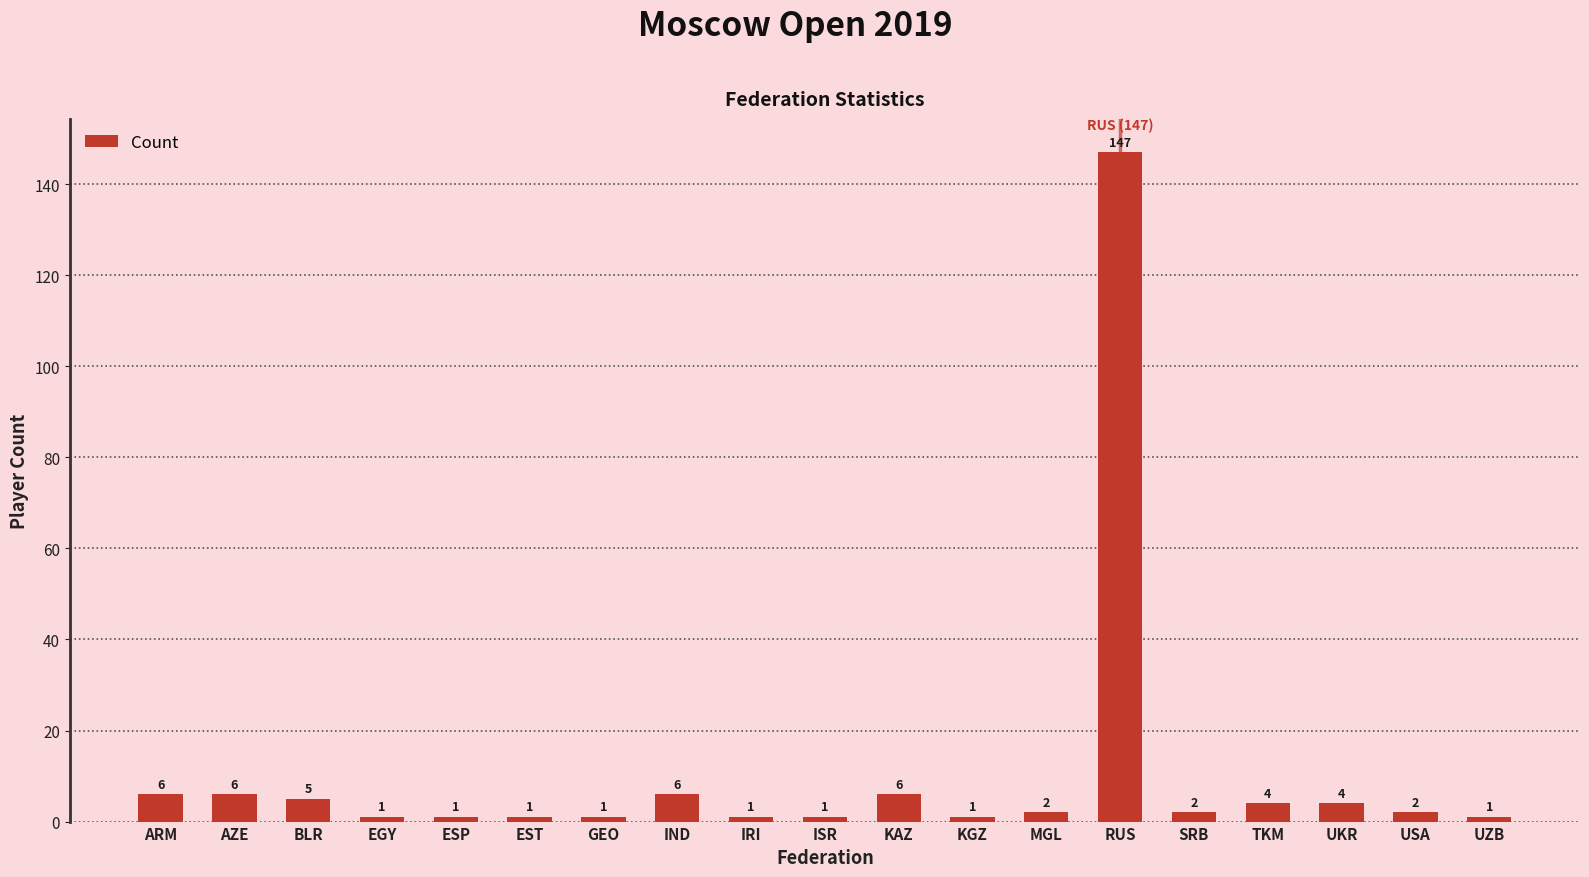

What is the approximate value at EGY?

1